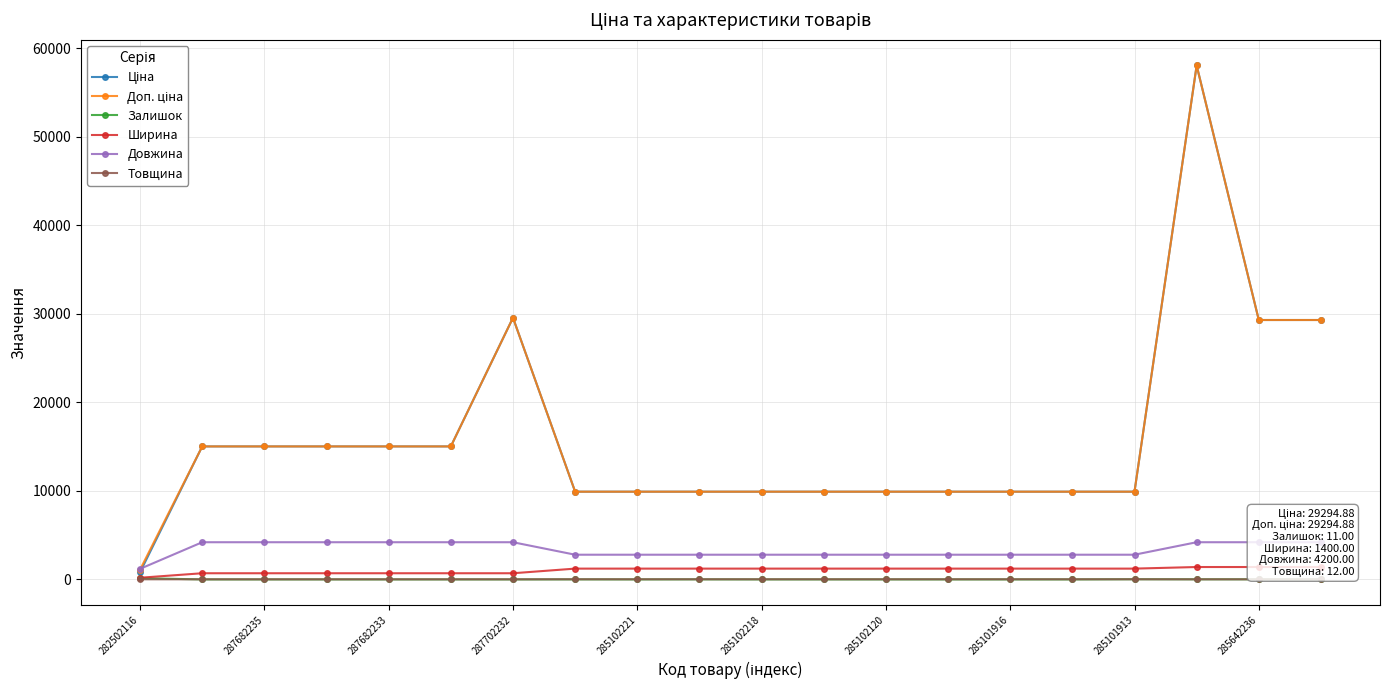

What are all the series names shown in the legend?

Ціна, Доп. ціна, Залишок, Ширина, Довжина, Товщина